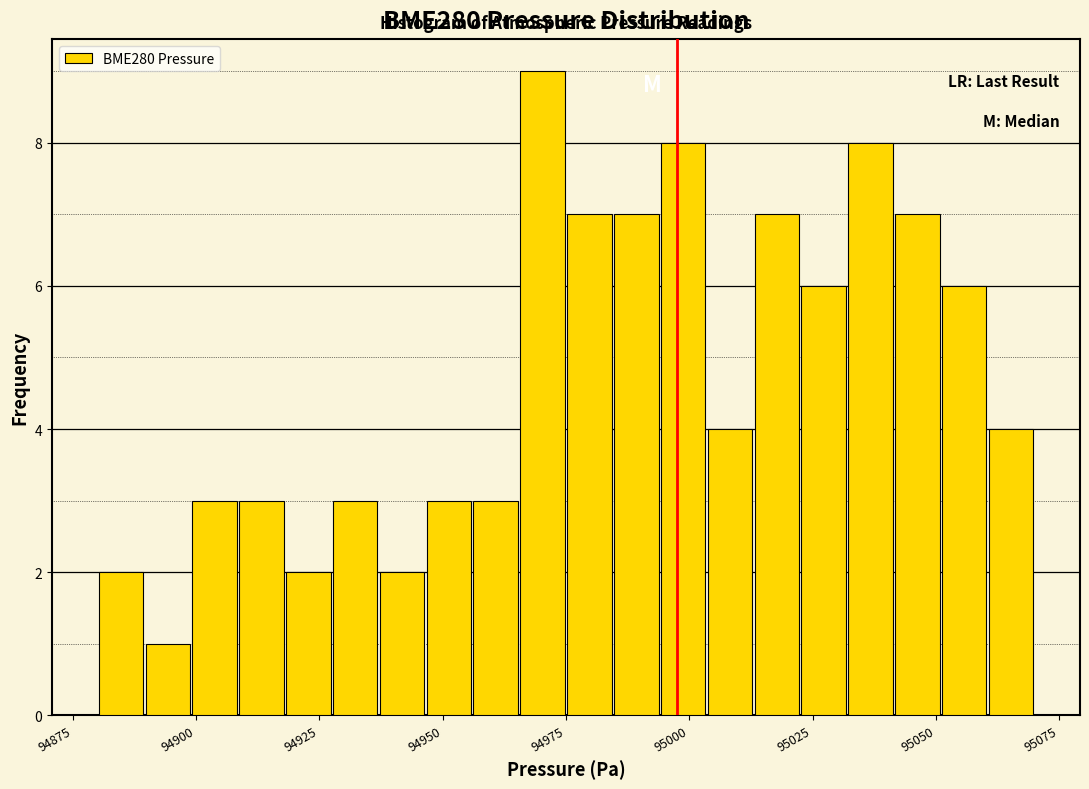

Read against the x-axis, roughly where is the centre of the tallest bar?

94970